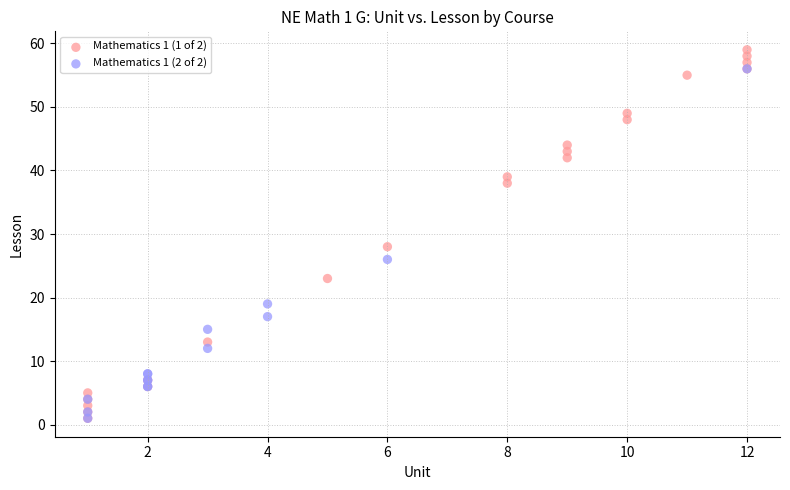

Which series has the largest Y range (max minus min)?

Mathematics 1 (1 of 2)